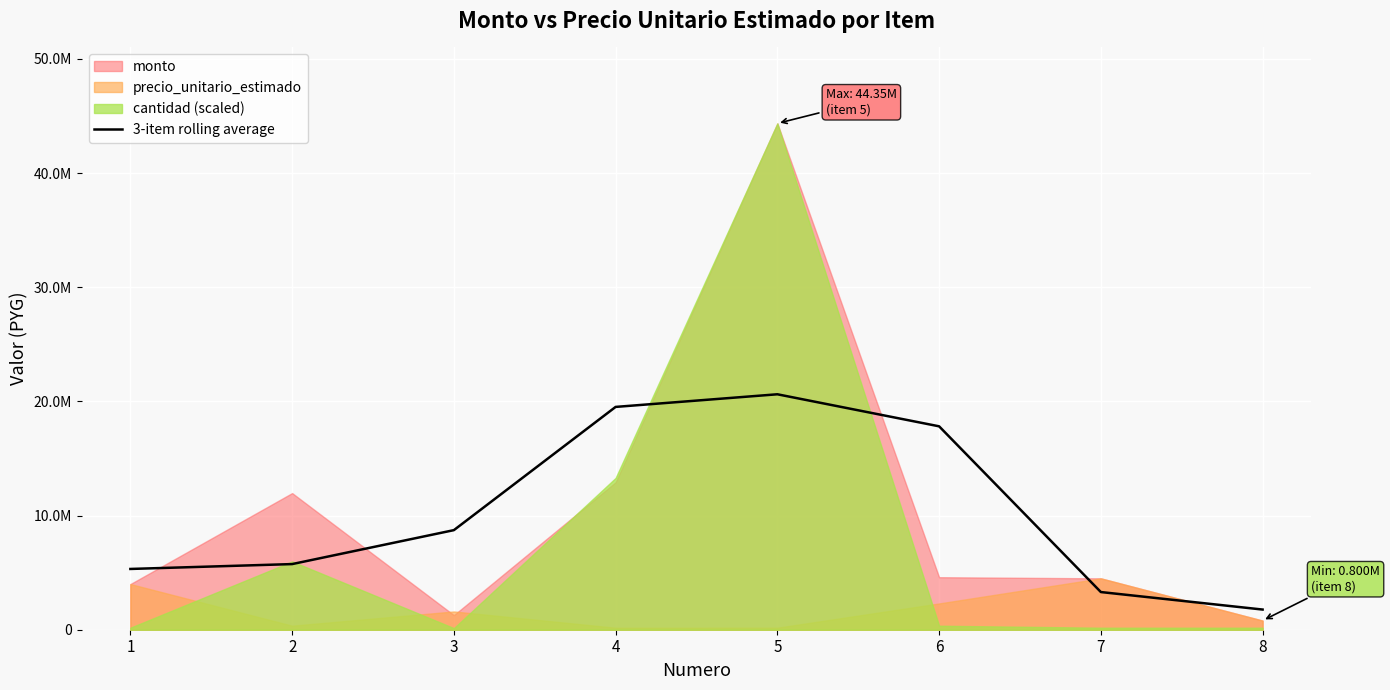

What is the change in value from 2 to 3?

+2973333.3